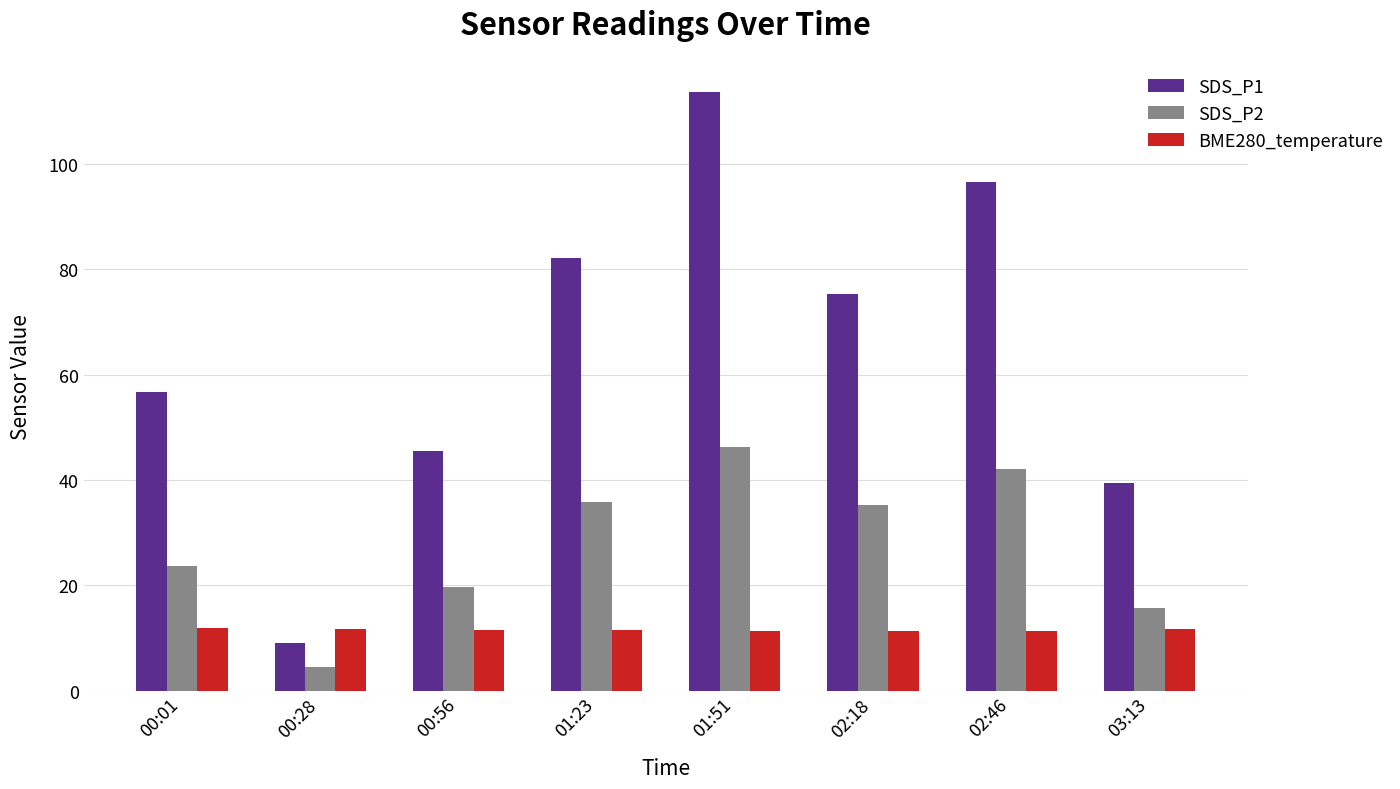

Is it true that SDS_P2 equals 6.5 at 00:01?

False